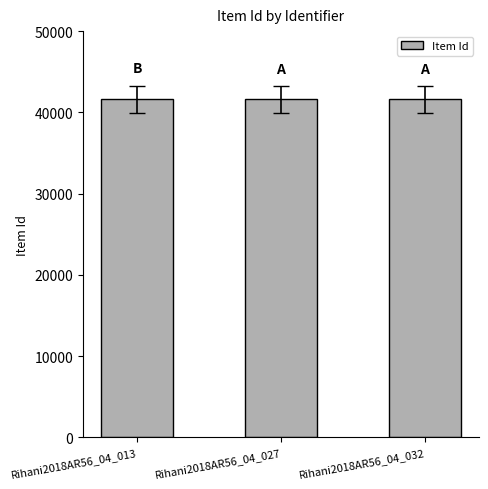

What is the ratio of the value at Rihani2018AR56_04_013 to the value at Rihani2018AR56_04_027?

1.0